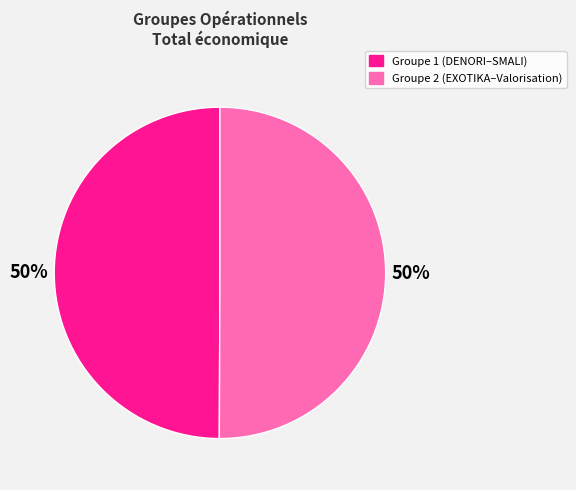

To the nearest percent, what is the average slice percentage?

50%